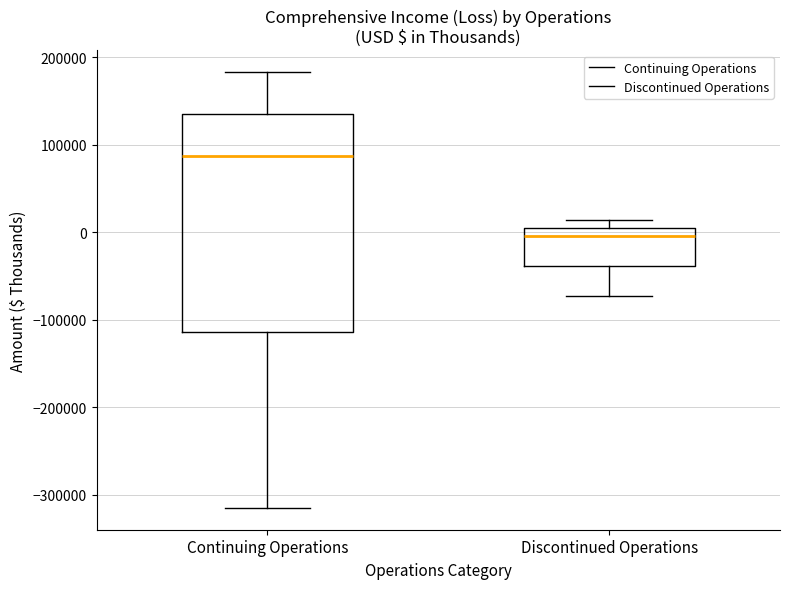

Reading left to right, transcribe this box plot: for each box, give where its median line is, the range the box spans, and where its two whiskers end, as read against the y-axis. The values are not printed on the chart, so give them approximately, as read against the axis.

Continuing Operations: median 90000, box -110000 to 140000, whiskers -320000 to 180000
Discontinued Operations: median 0 (just below the box's upper edge), box -40000 to 0, whiskers -70000 to 10000